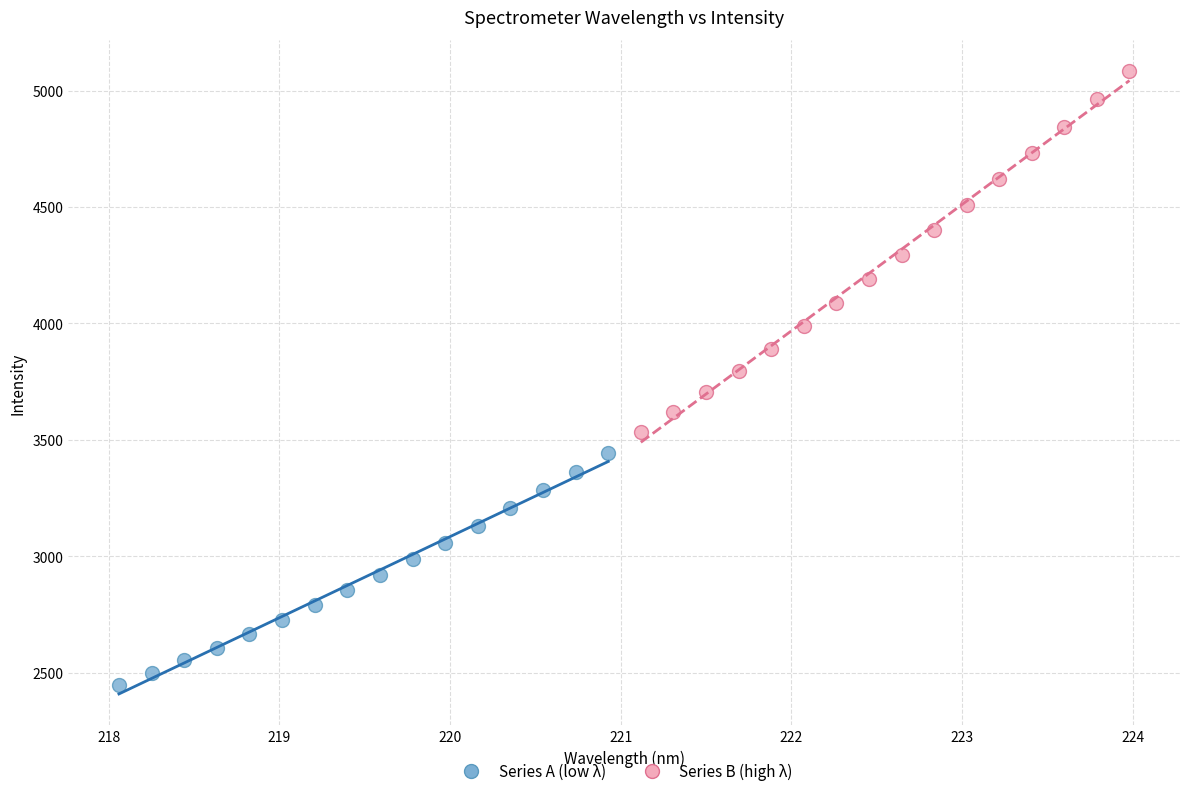

Which series has the widest spread of Y values?

Series B (high λ)